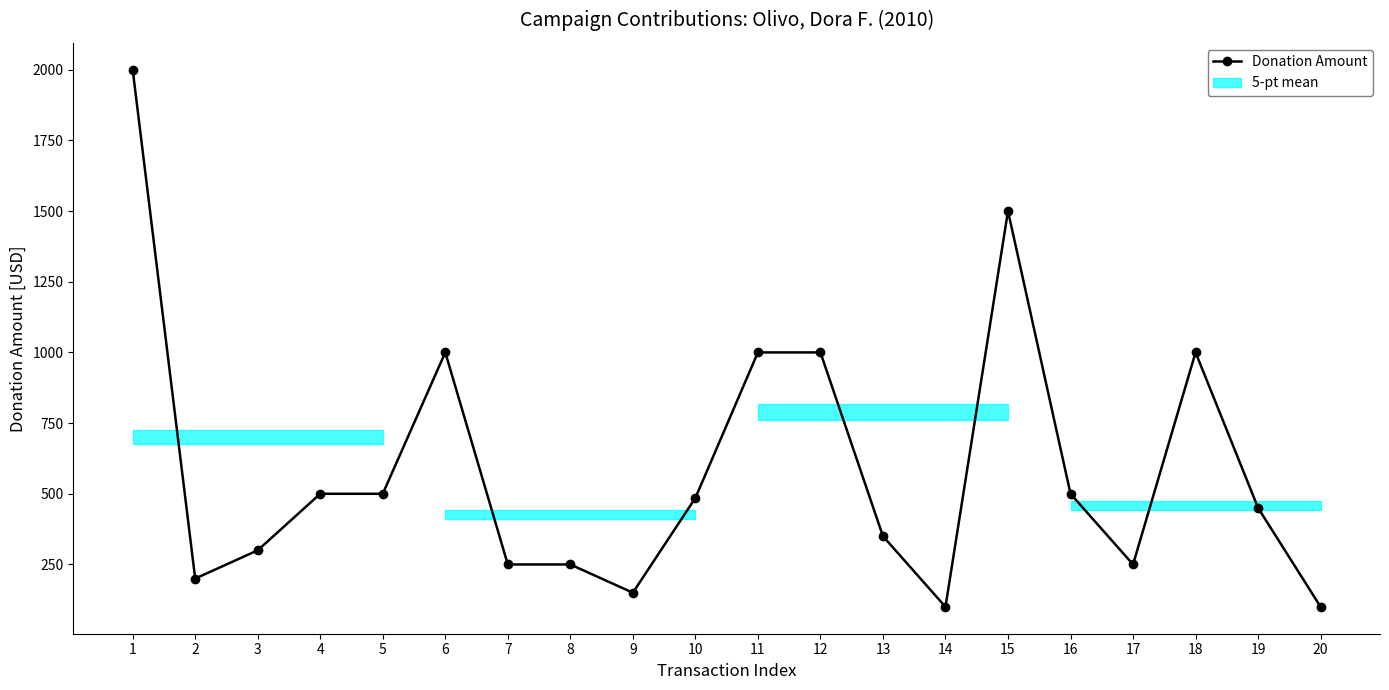

What is the sum of the values at 2 and 19?

650.0